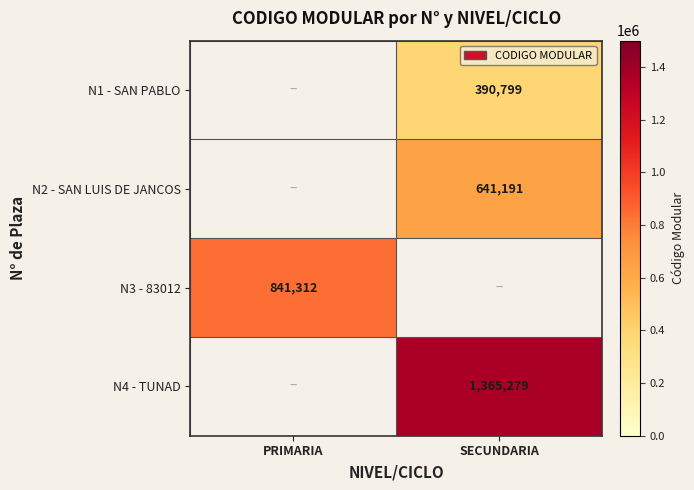

True or false: N4 - TUNAD has a value of 1365279 at SECUNDARIA.

True